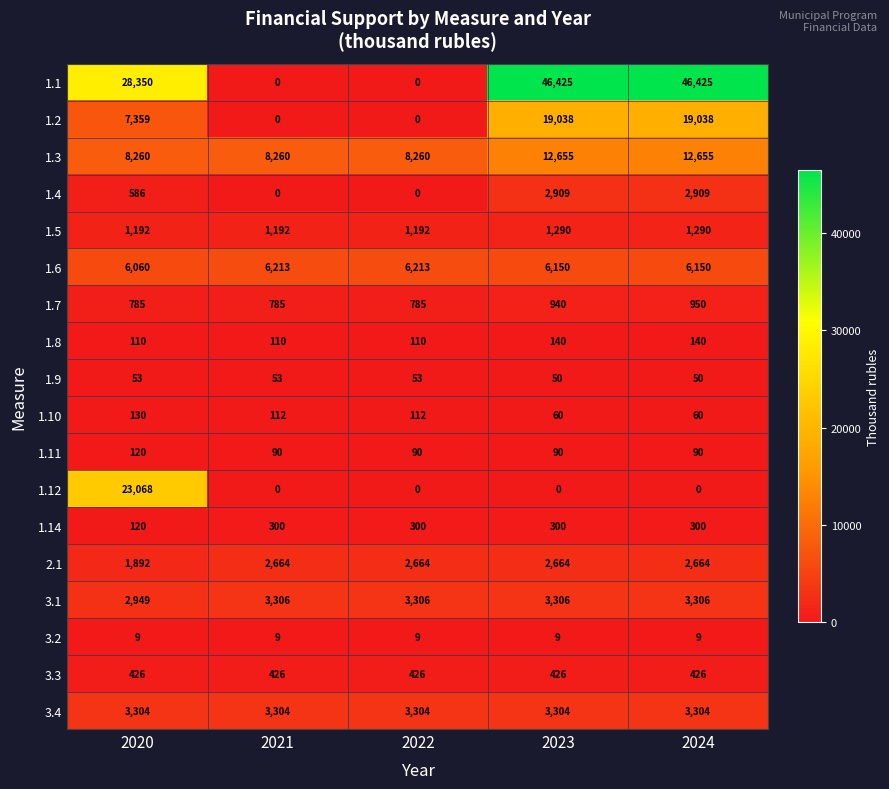

How many distinct data groups are displayed?

18